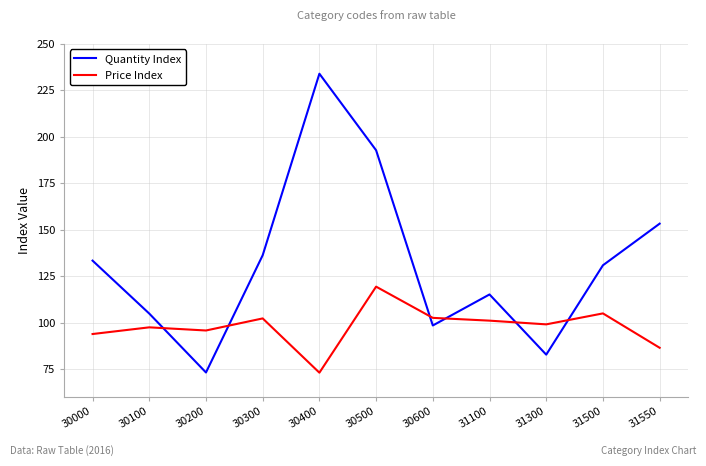

True or false: Price Index has more than 0 interior local peaks.

True